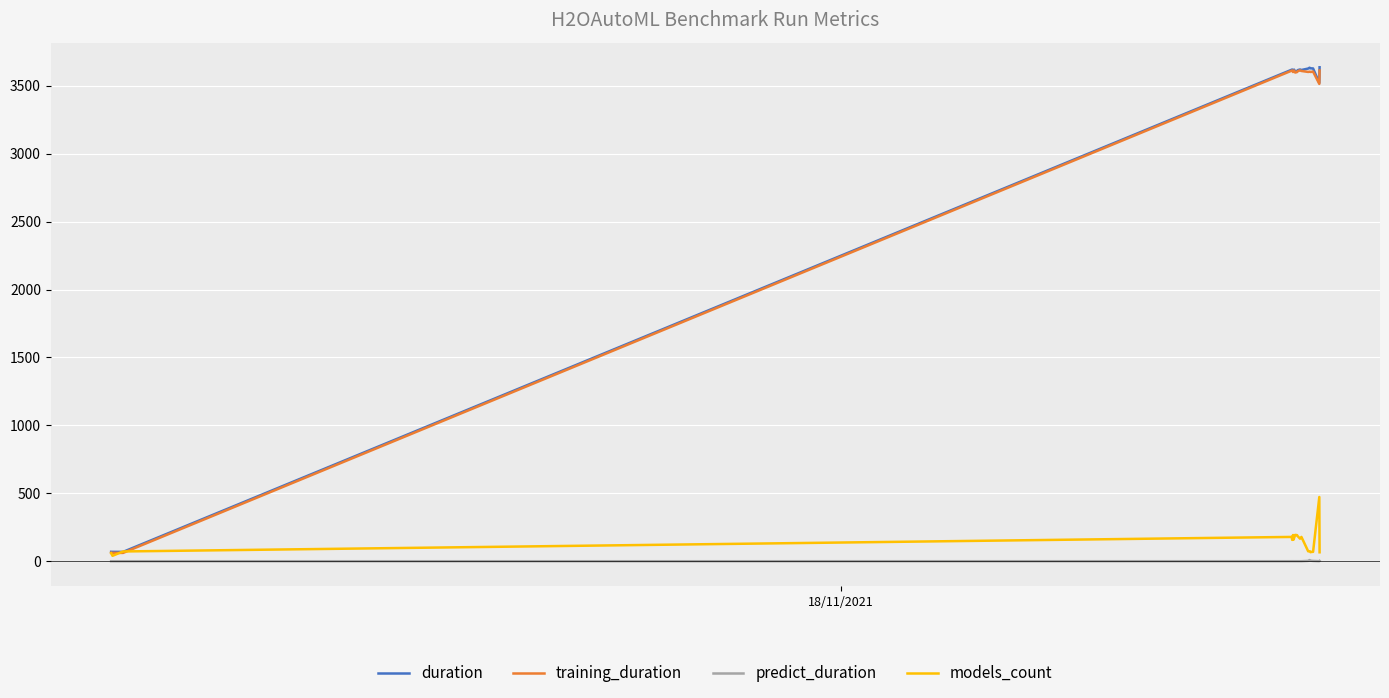

What is the difference between the maximum and minimum values in the models_count series?

433.0